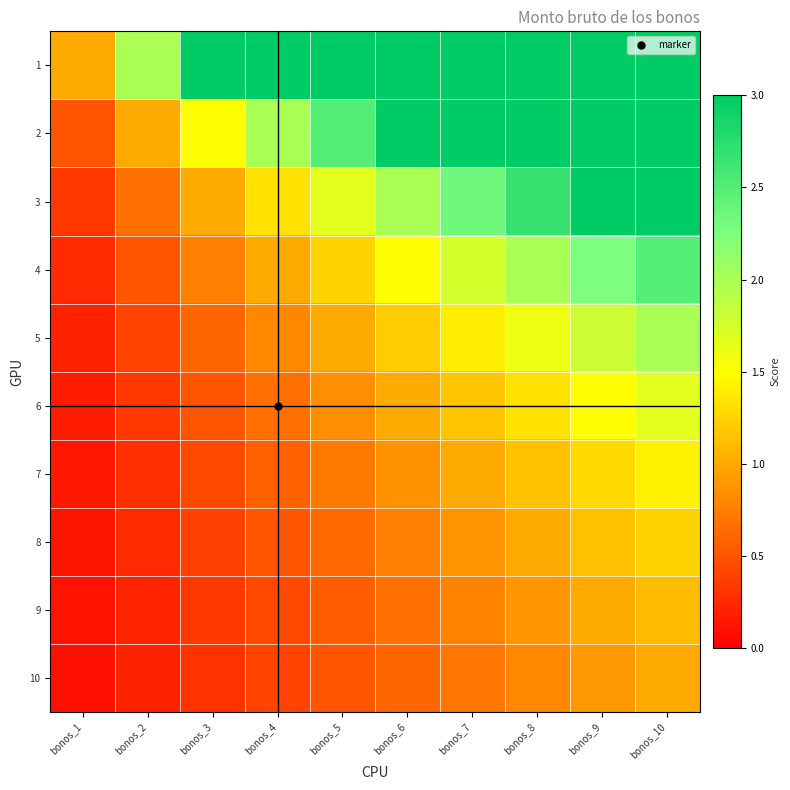

Which category has the lowest value across all series?

bonos_1